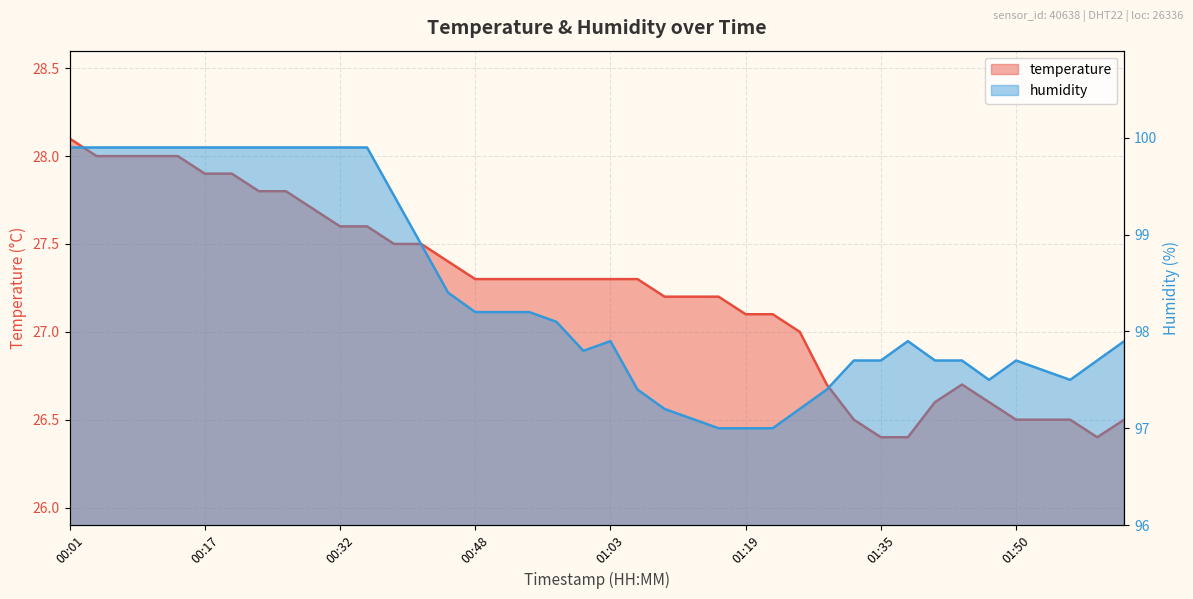

What is the label of the 29th point from the right?

00:35